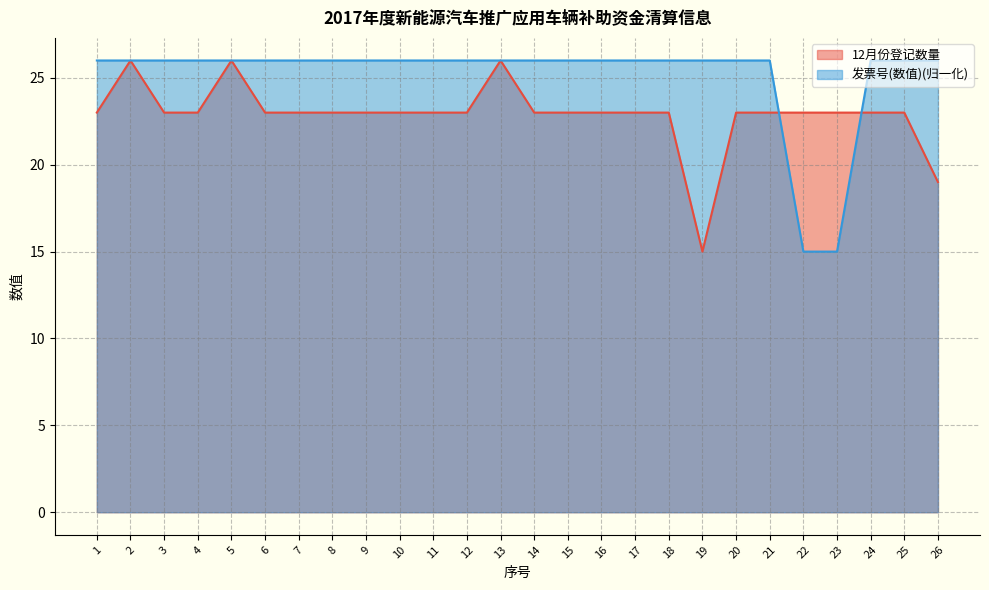

The value of 12月份登记数量 at 21 is 33.2. True or false?

False